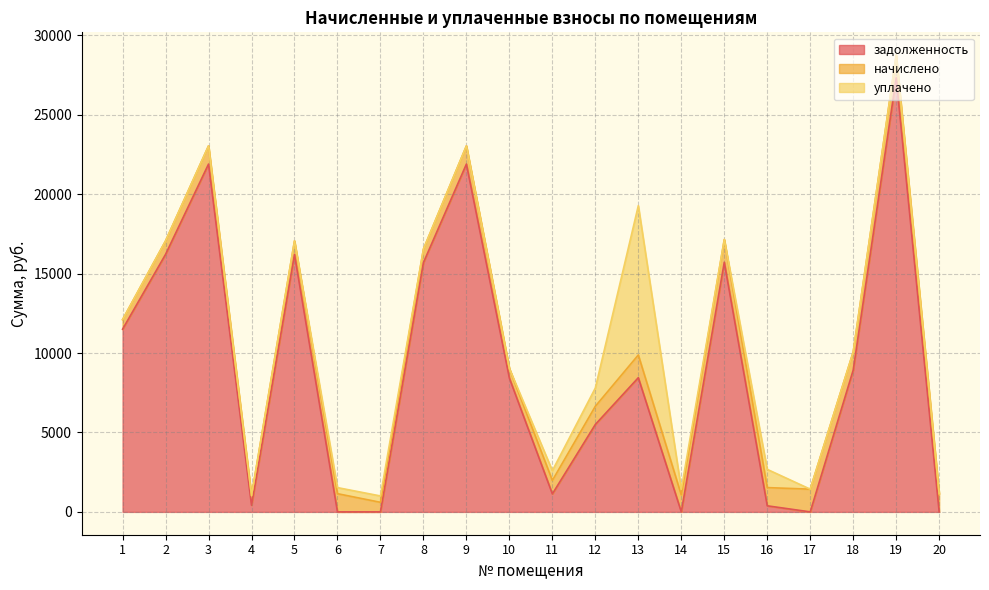

What is the difference between the задолженность values at 4 and 10?

8002.2